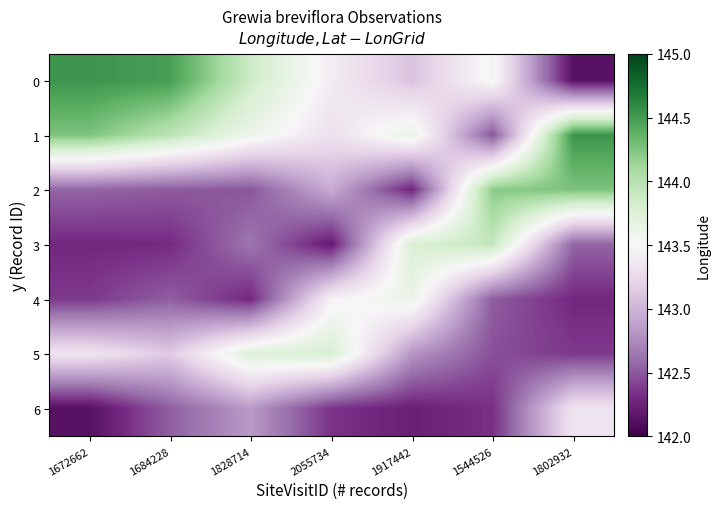

What is the total value across all series at 2055734?

1001.5